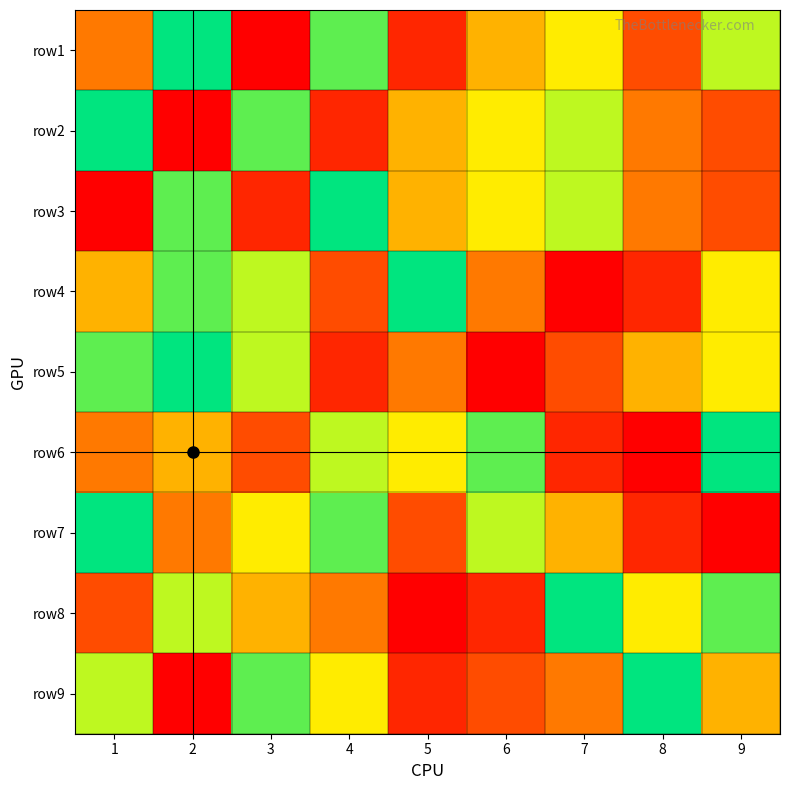

What is the total value across all series at 2?

52